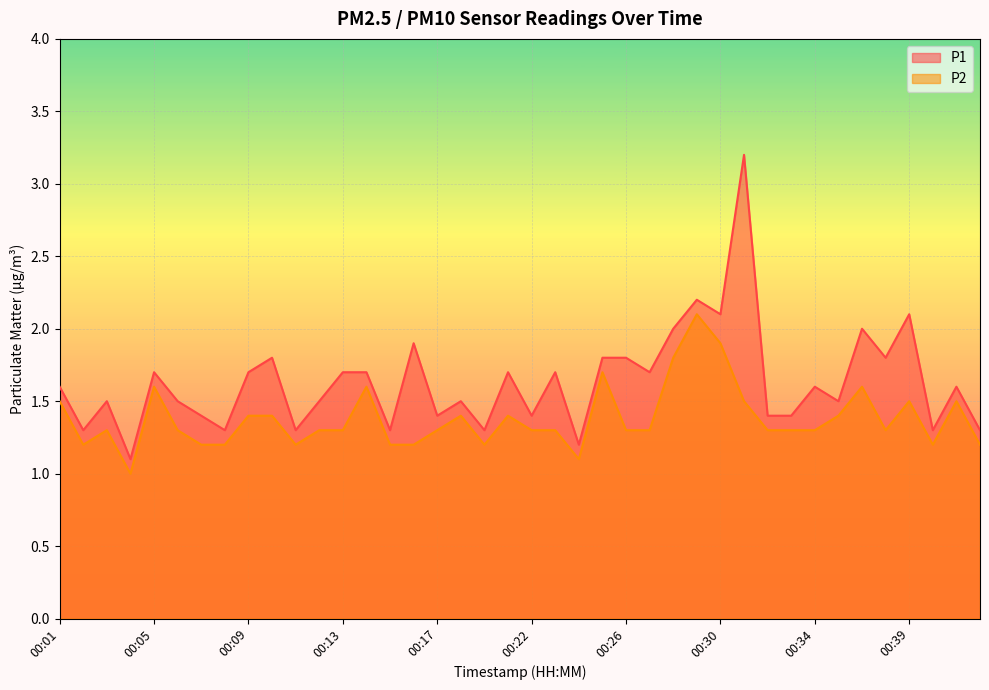

How many lines are shown in the chart?

2